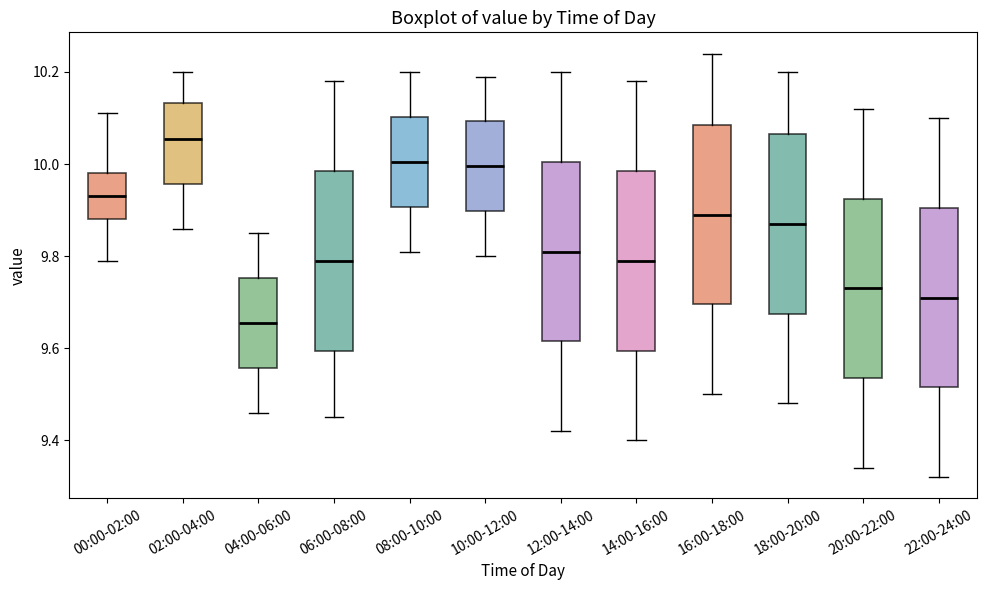

Which box's median line is the highest?

02:00-04:00